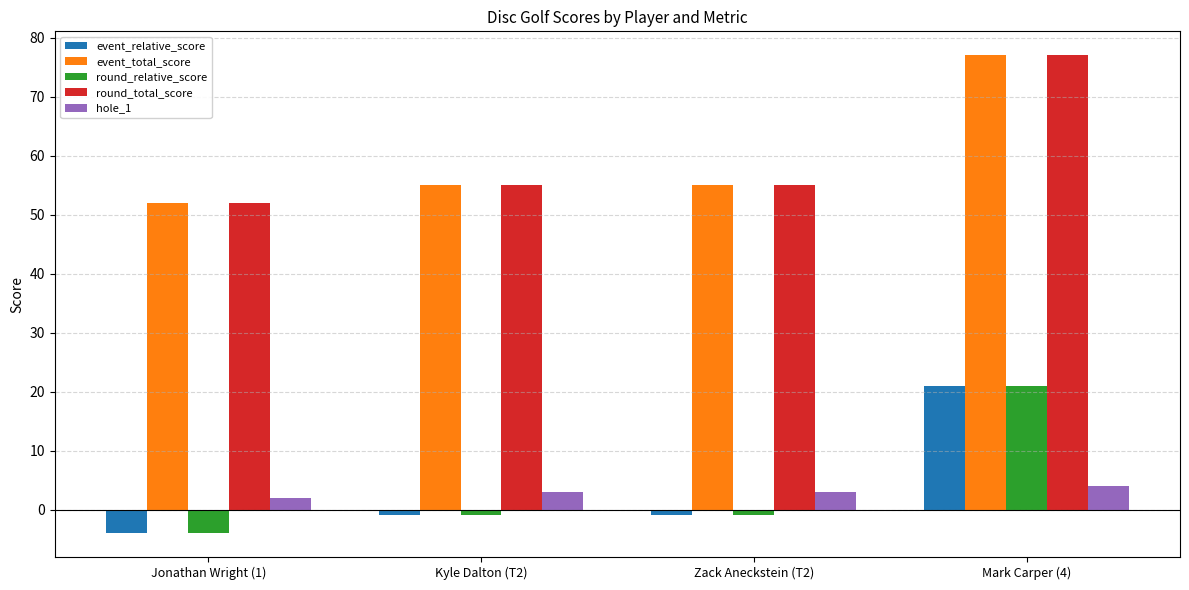

What is the total value across all series at Jonathan Wright (1)?

98